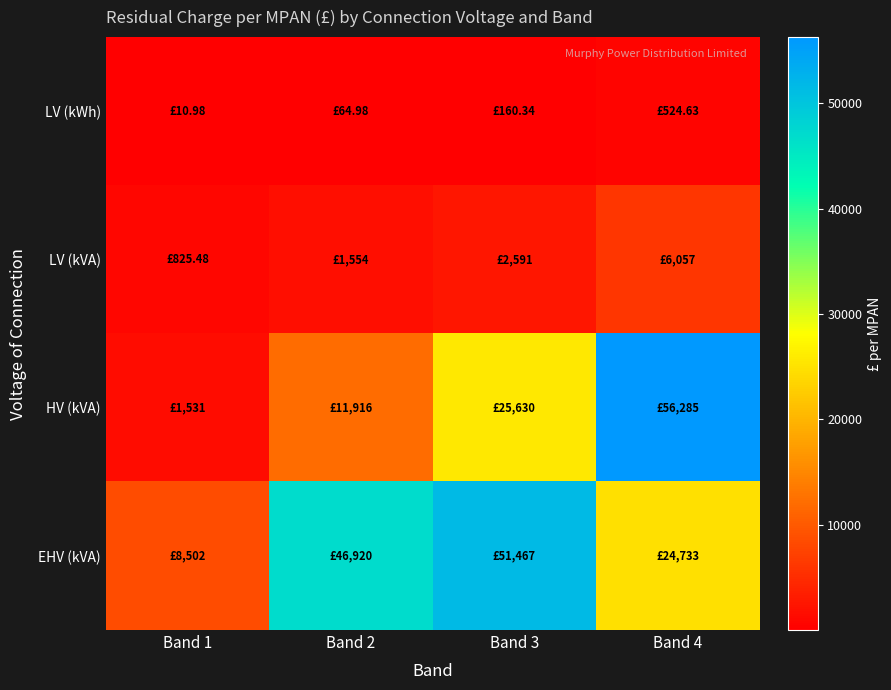

Between Band 1 and Band 3, which is larger?

Band 3